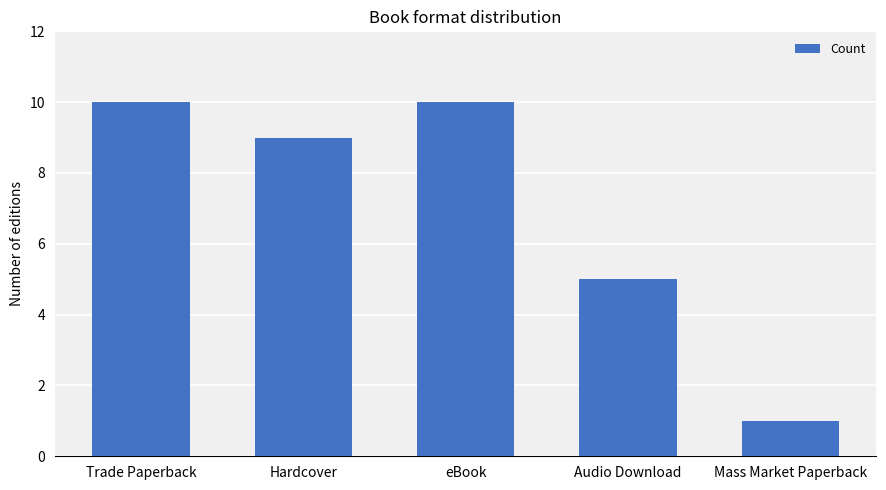

What is the change in value from Hardcover to Mass Market Paperback?

-8